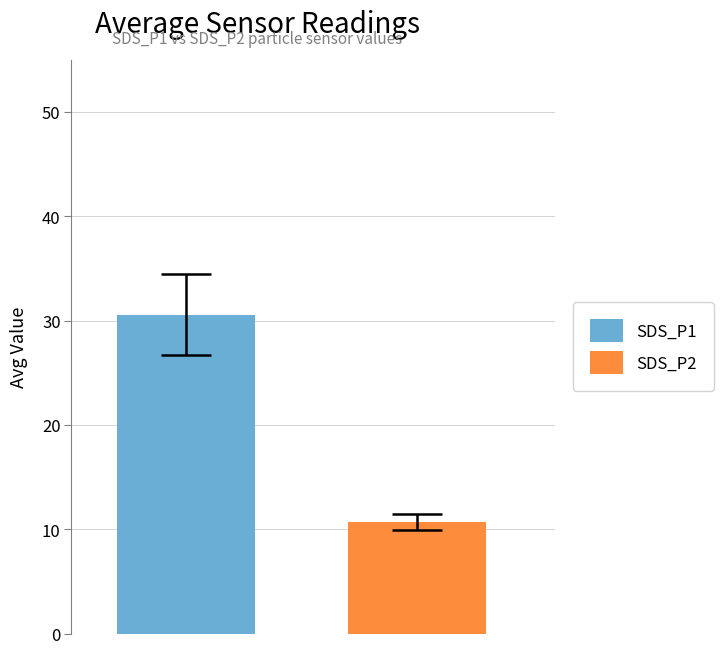

List the series in order of their overall mean, lowest first.

SDS_P2, SDS_P1